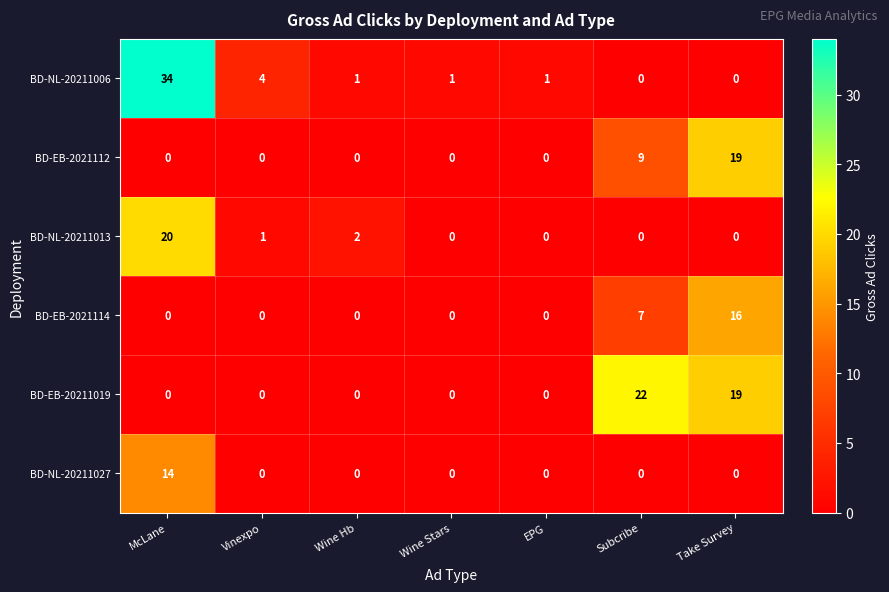

At which category is the sum across all series the highest?

McLane